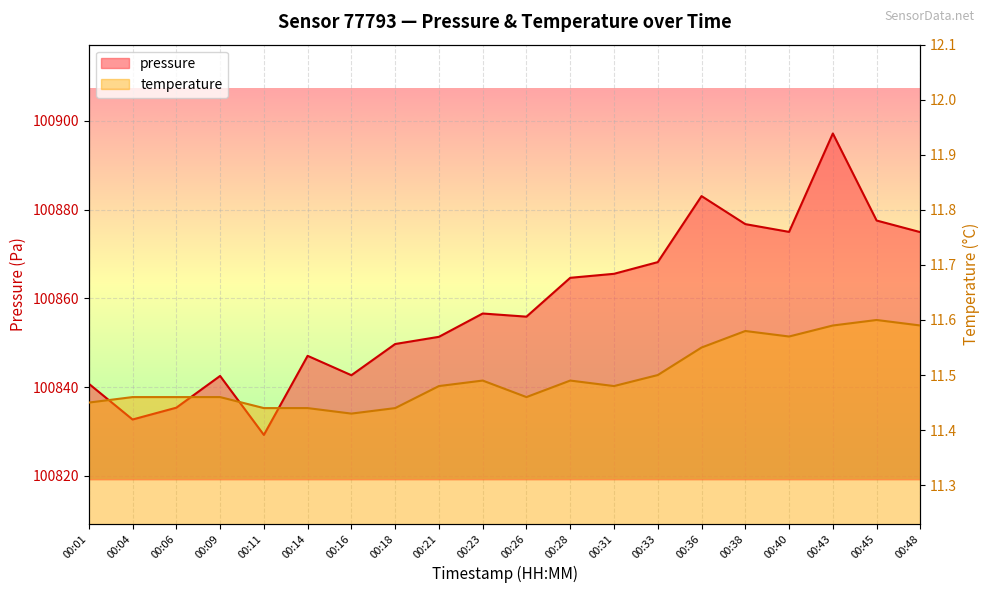

At which category is the sum across all series the highest?

00:43